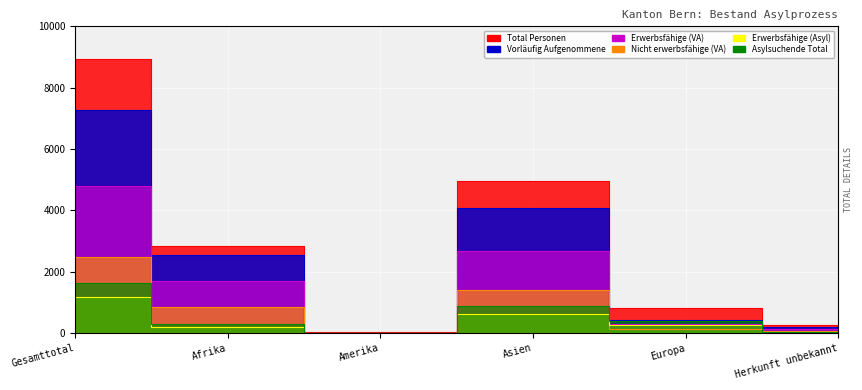

Count the number of categories in the chart.

6